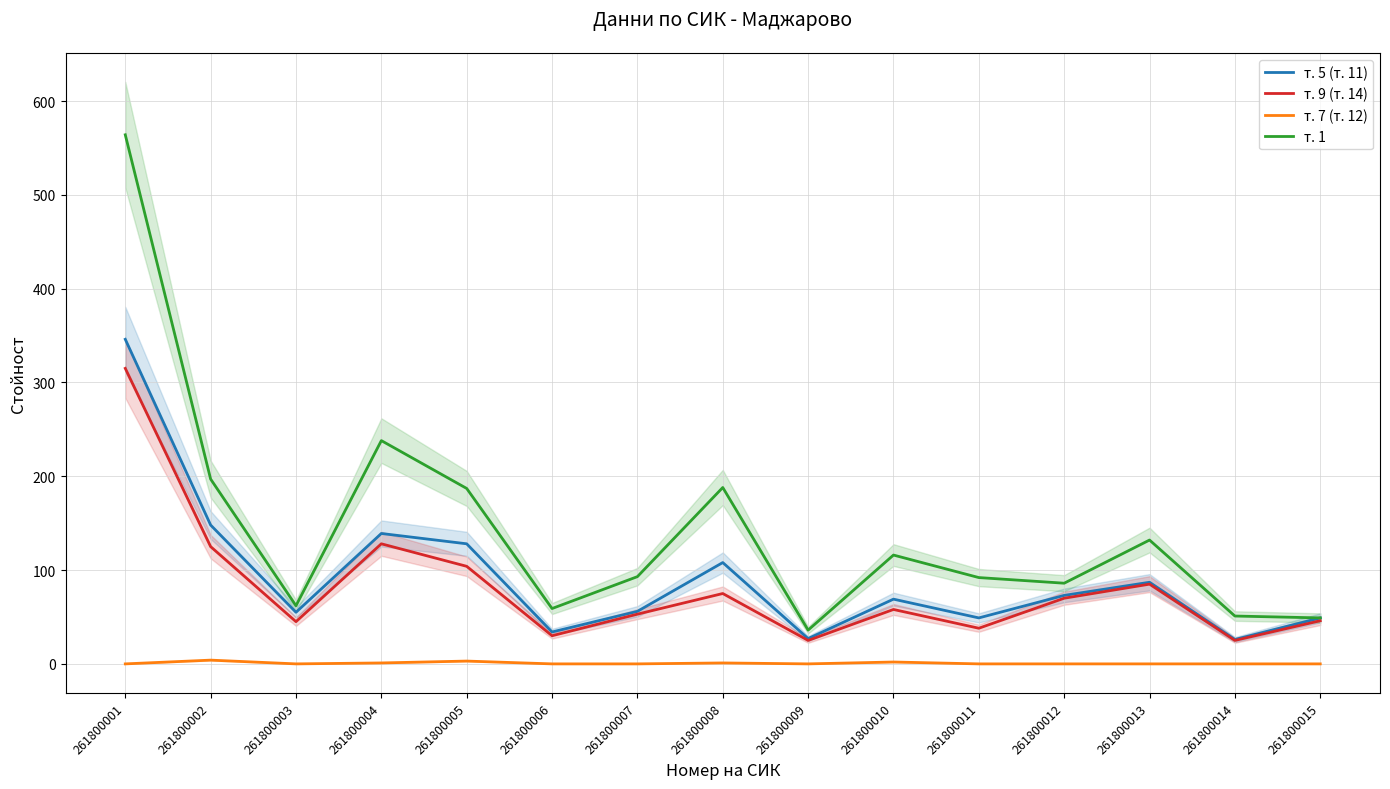

How many lines are shown in the chart?

4